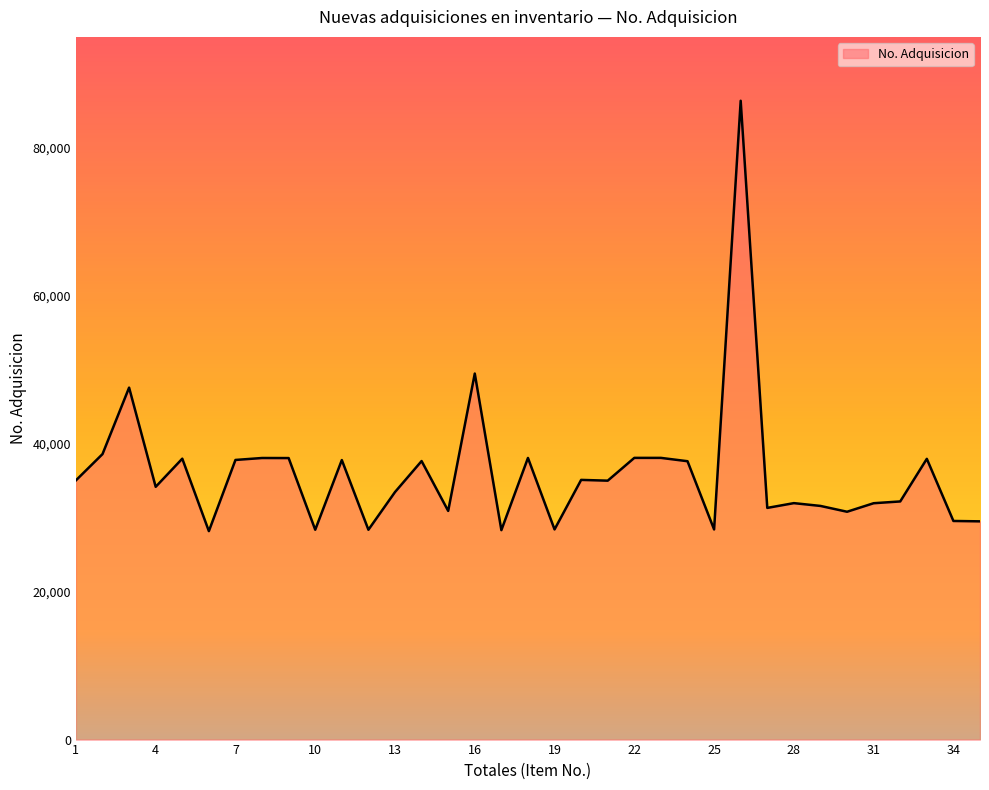

What is the minimum value shown in the chart?

28193